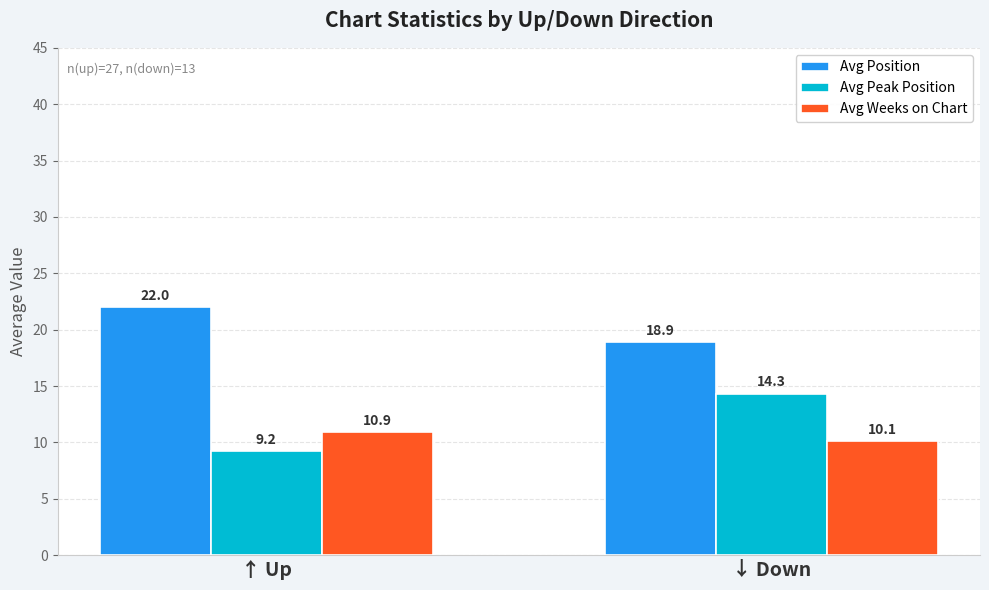

What is the average value of the Avg Peak Position series?

11.8